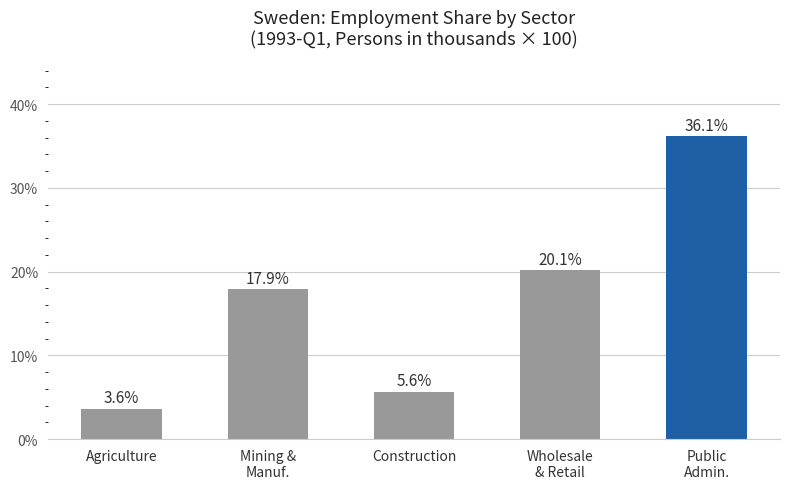

What is the label of the 4th bar from the right?

Mining &
Manuf.